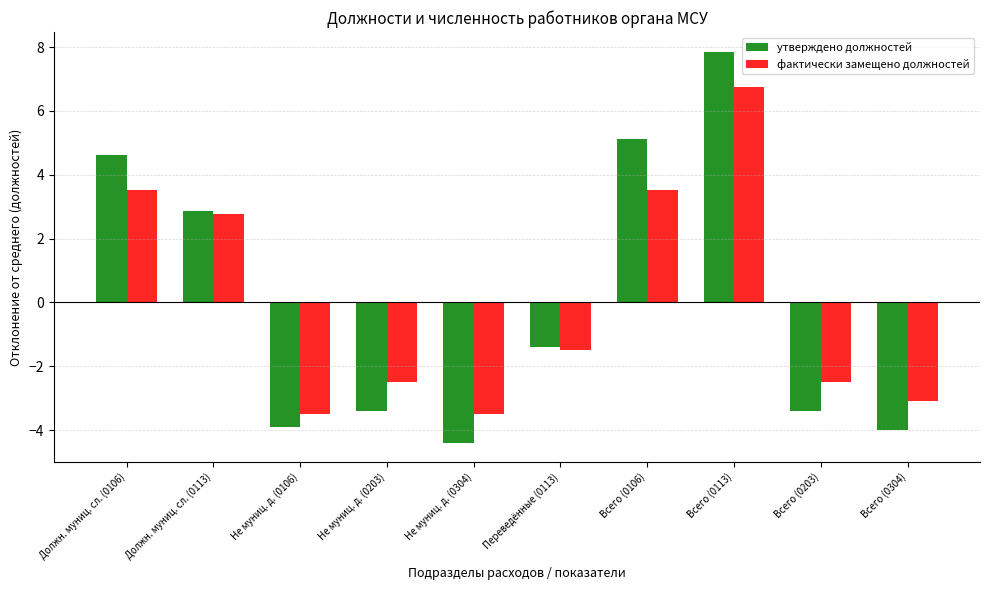

The value of утверждено должностей at Переведённые (0113) is -0.9. True or false?

False